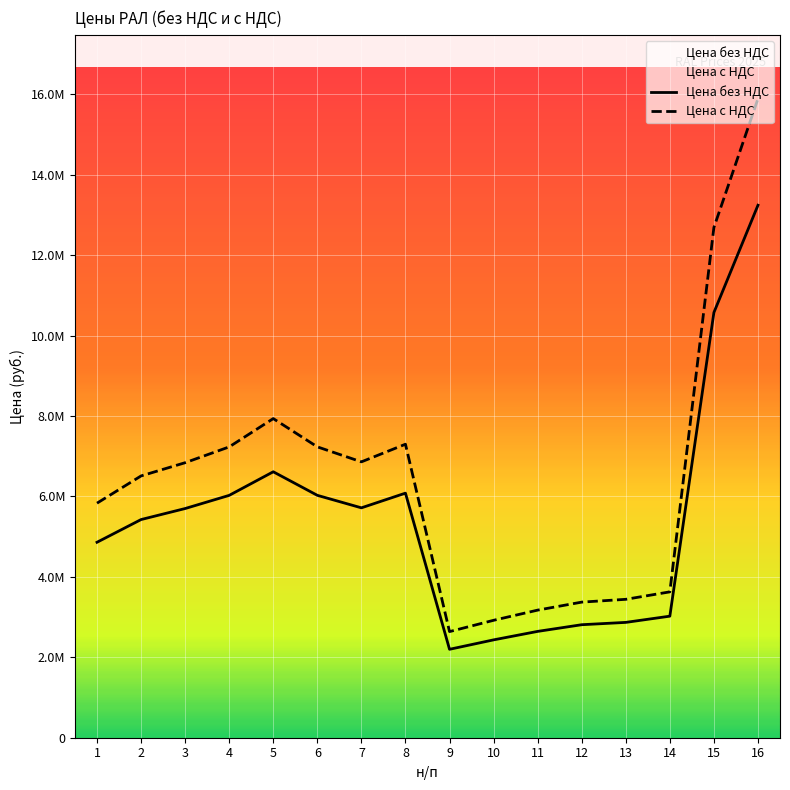

What is the lowest value of the Цена без НДС series?

2199062.9